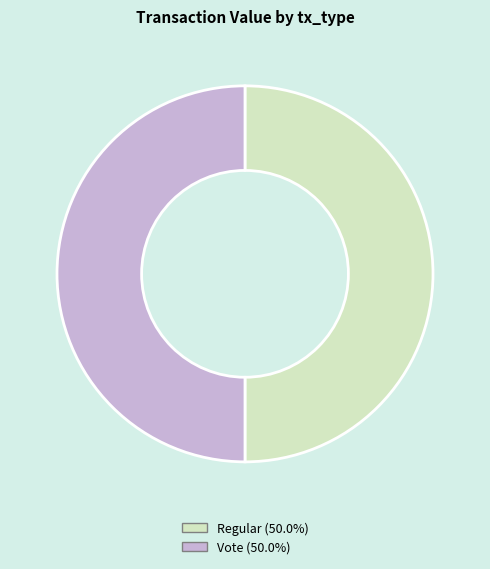

Is the sum of Vote and Regular greater than half?

Yes